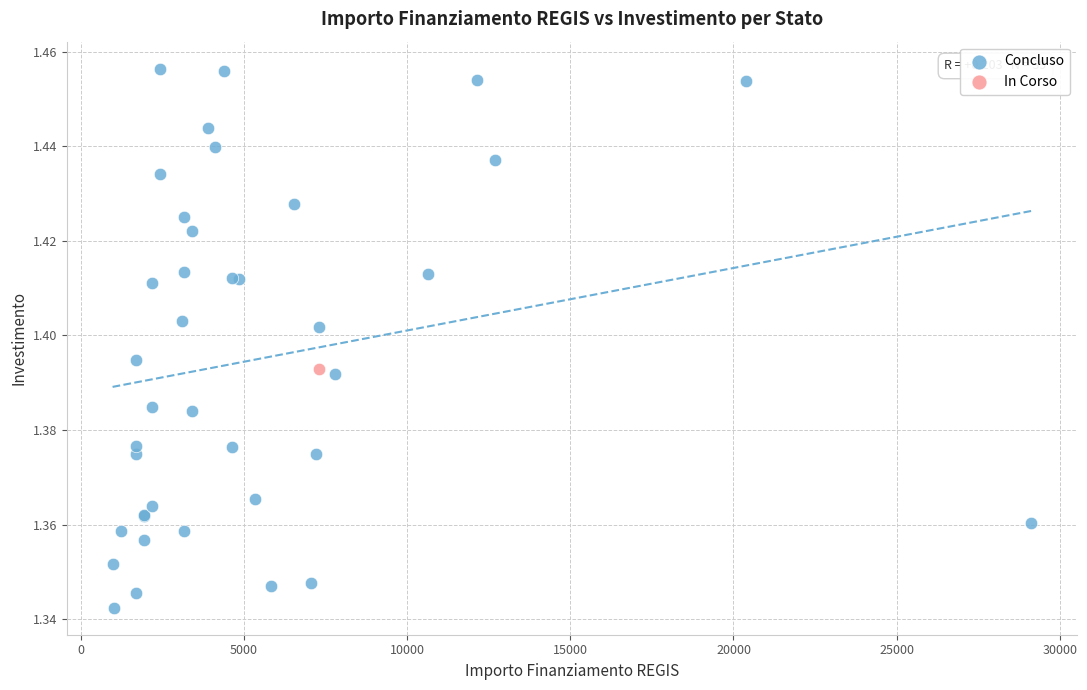

What are all the series names shown in the legend?

Concluso, In Corso